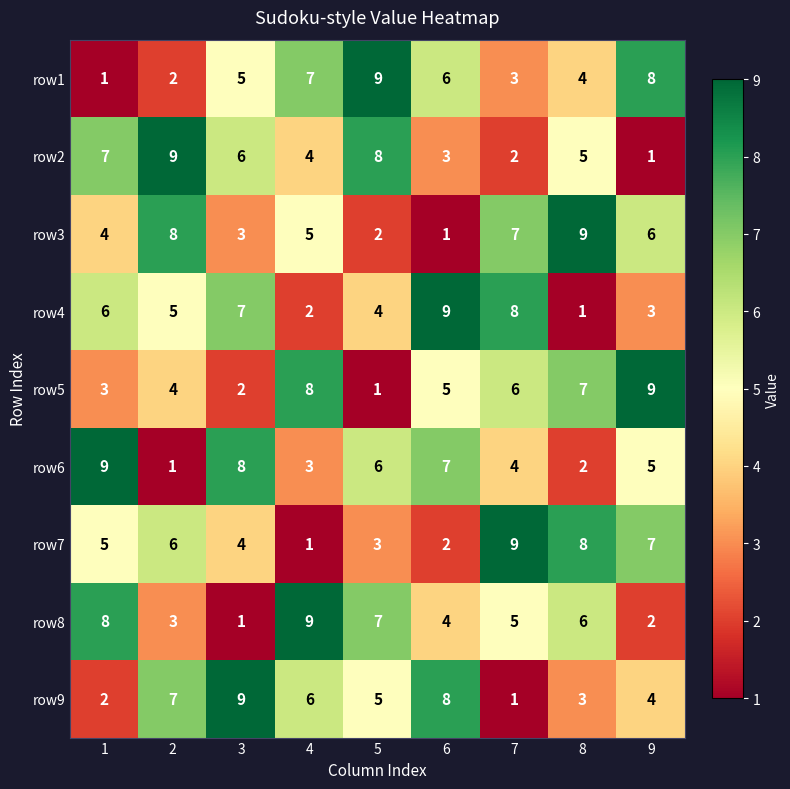

What is the difference between the maximum and minimum values in the row9 series?

8